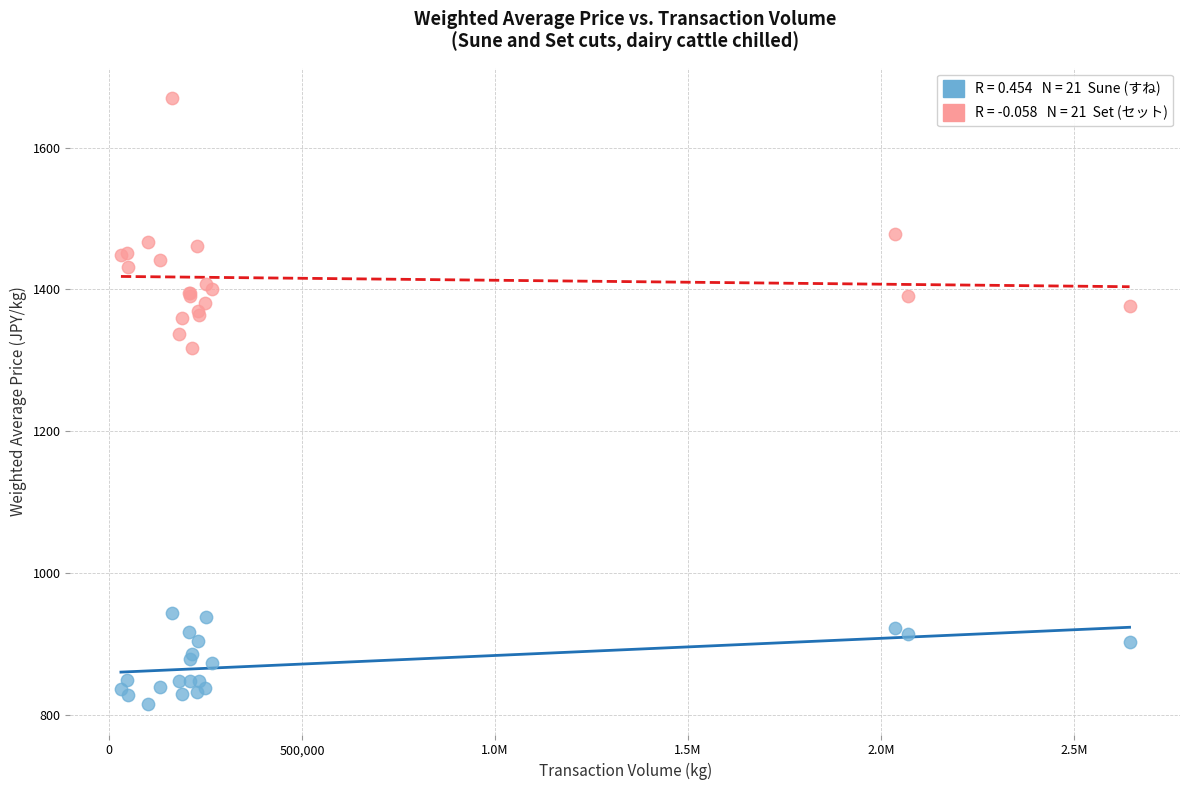

Across all series, what Y value is closest to 1242?

1318